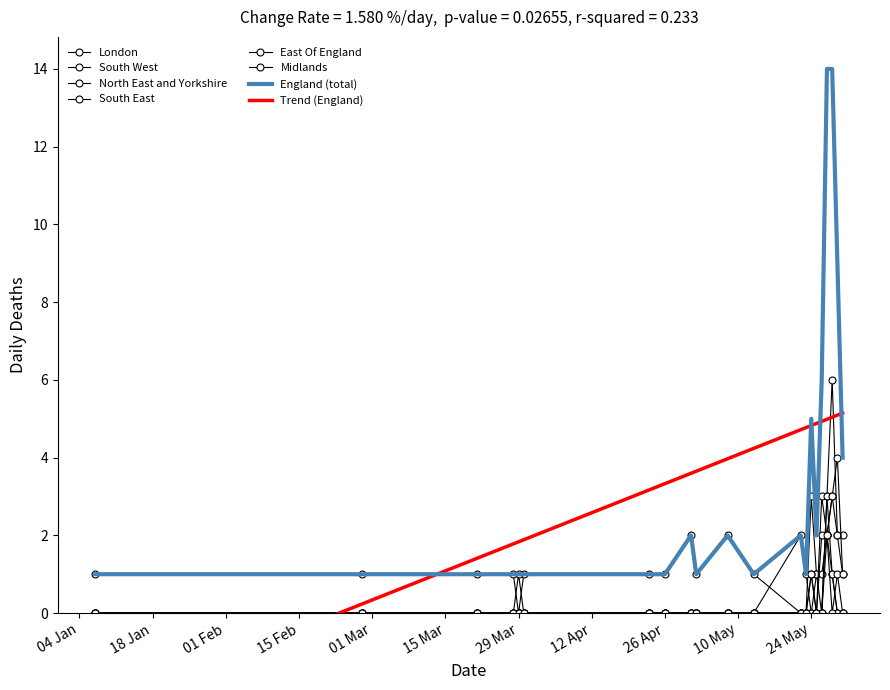

How many data points does each series have?

21